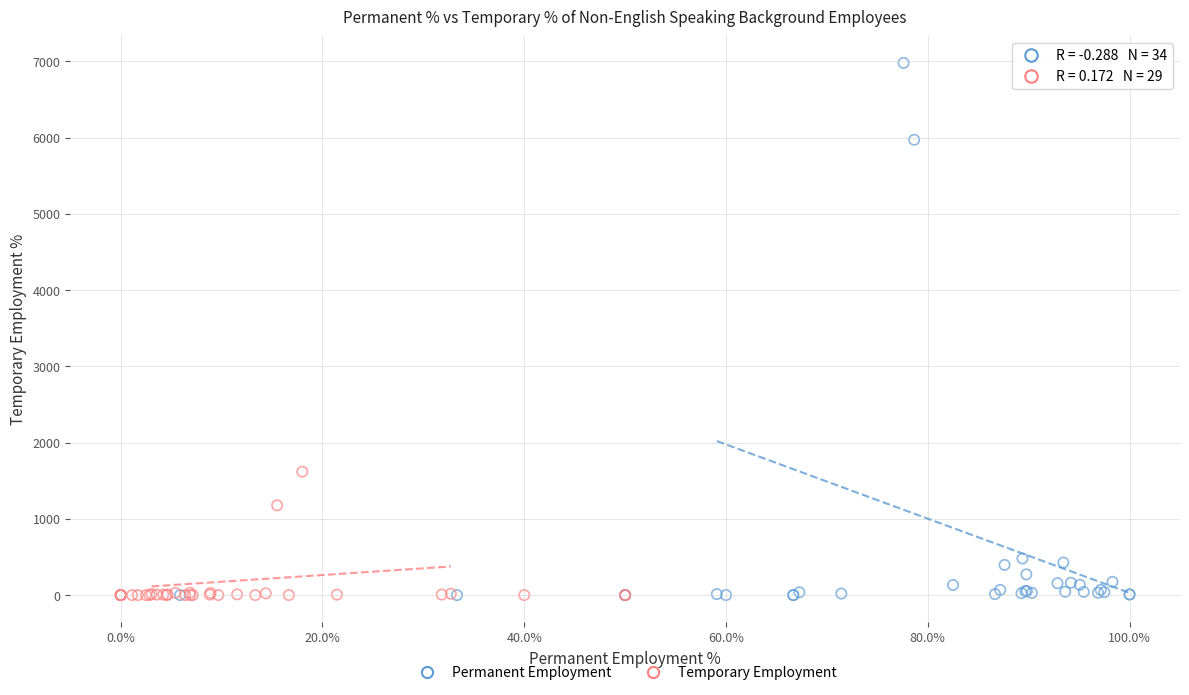

Which series has the largest Y range (max minus min)?

Permanent Employment